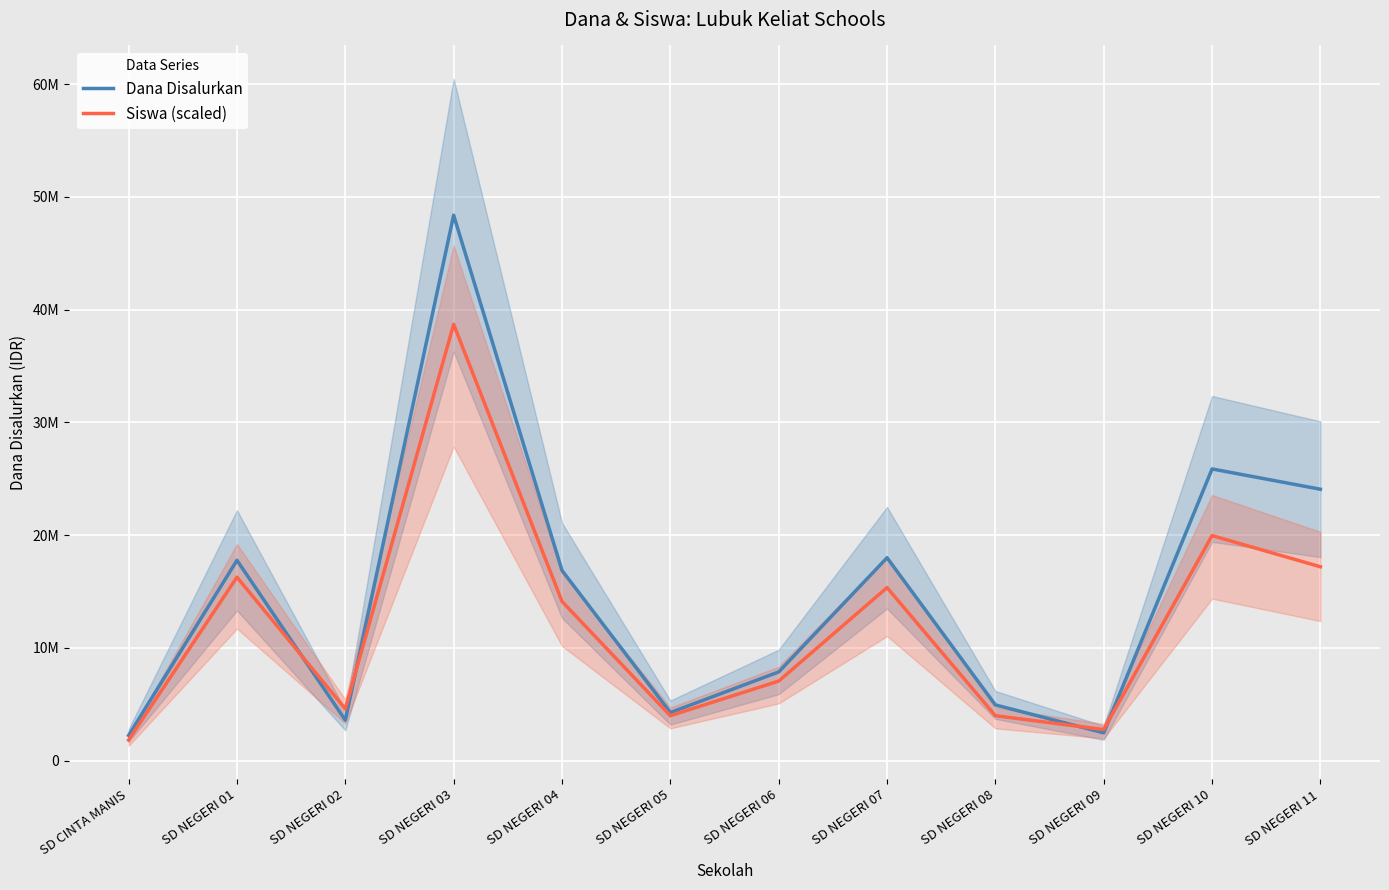

The Dana Disalurkan series shows 29701679.2 at SD NEGERI 04. True or false?

False